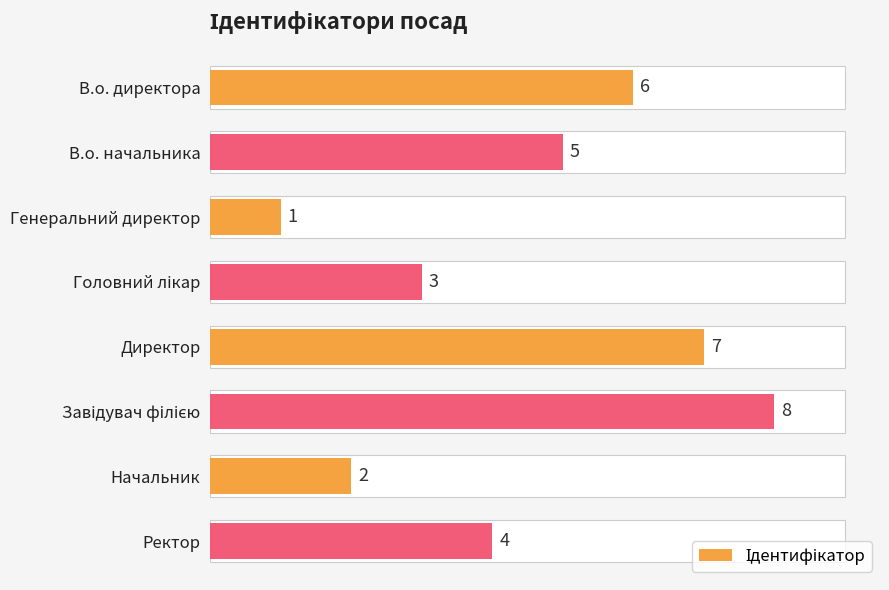

Are the bars horizontal?

Yes